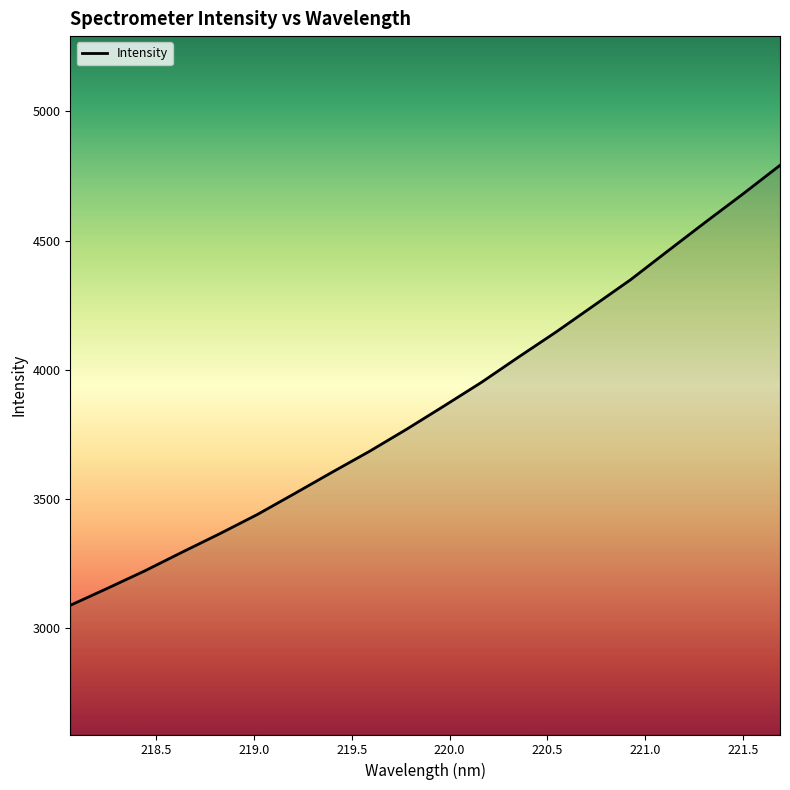

What is the difference between the maximum and minimum values?

1702.9